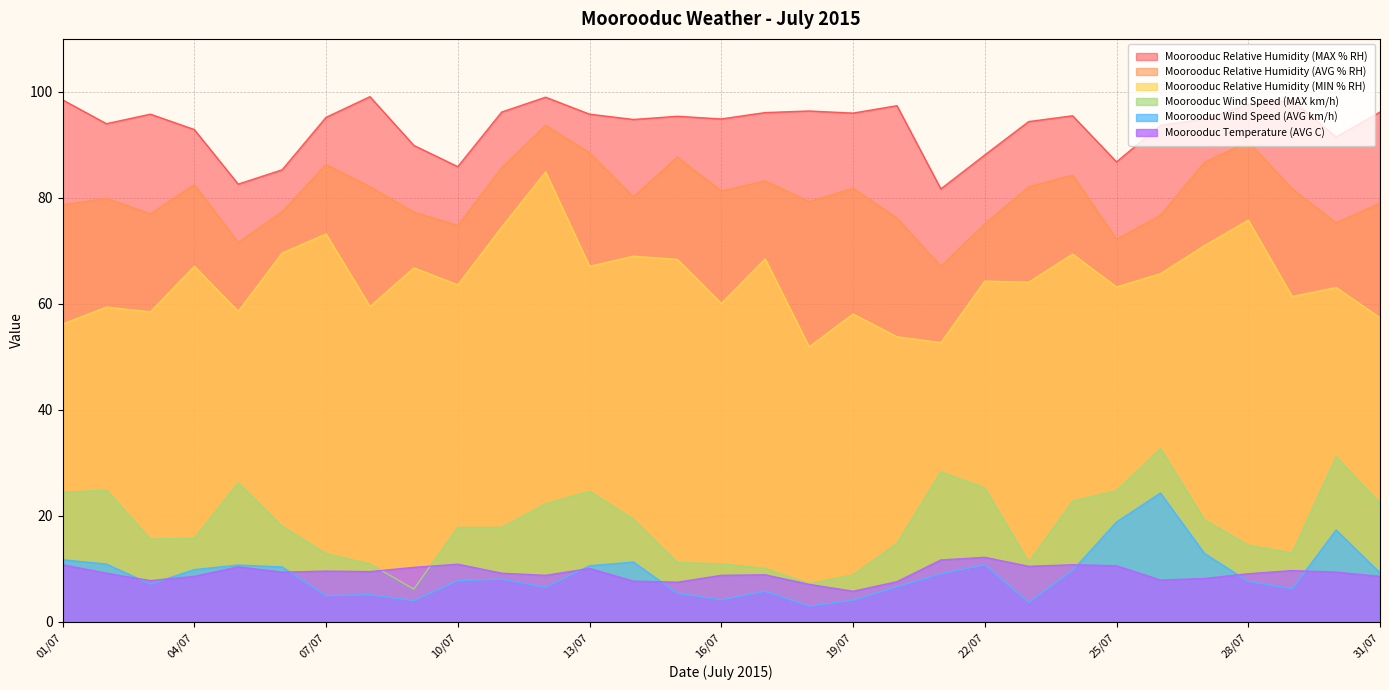

How many series are shown in this chart?

6